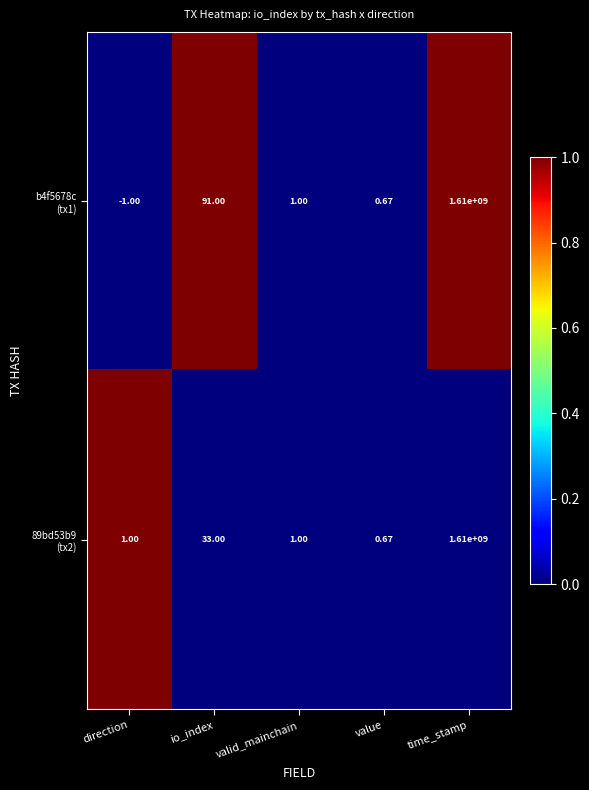

Which category has the highest value across all series?

time_stamp